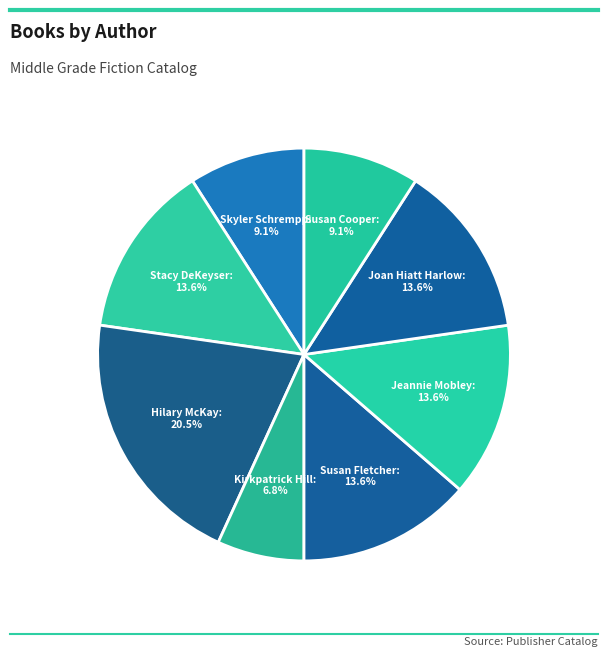

What is the ratio of the value at Kirkpatrick Hill to the value at Joan Hiatt Harlow?

0.5